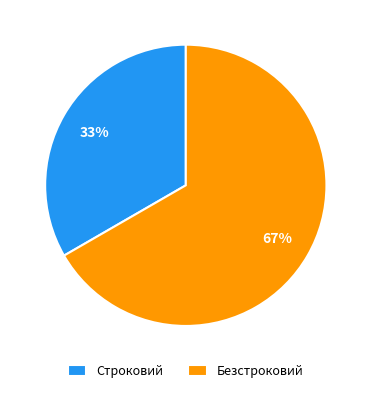

To the nearest percent, what portion does Строковий represent?

33%